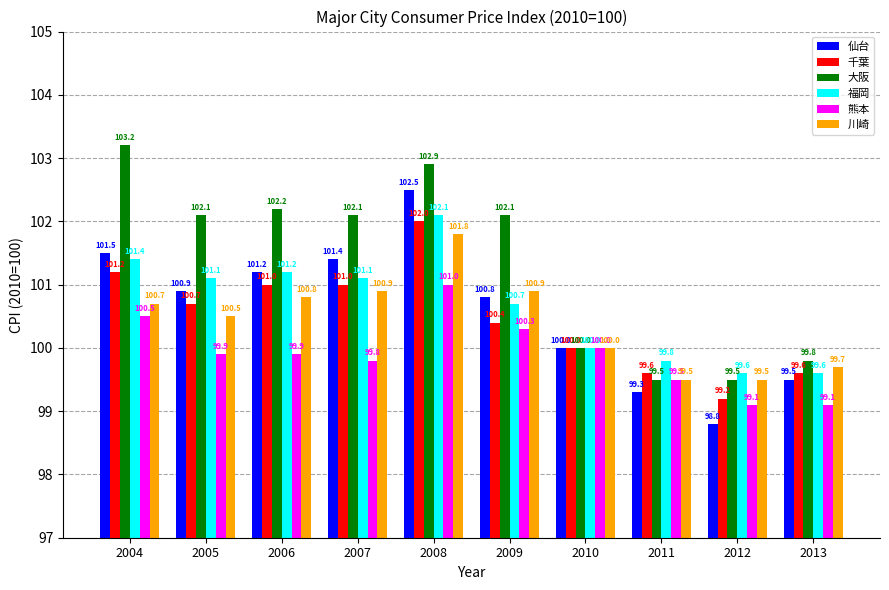

Which series changed the most between 2010 and 2011?

仙台